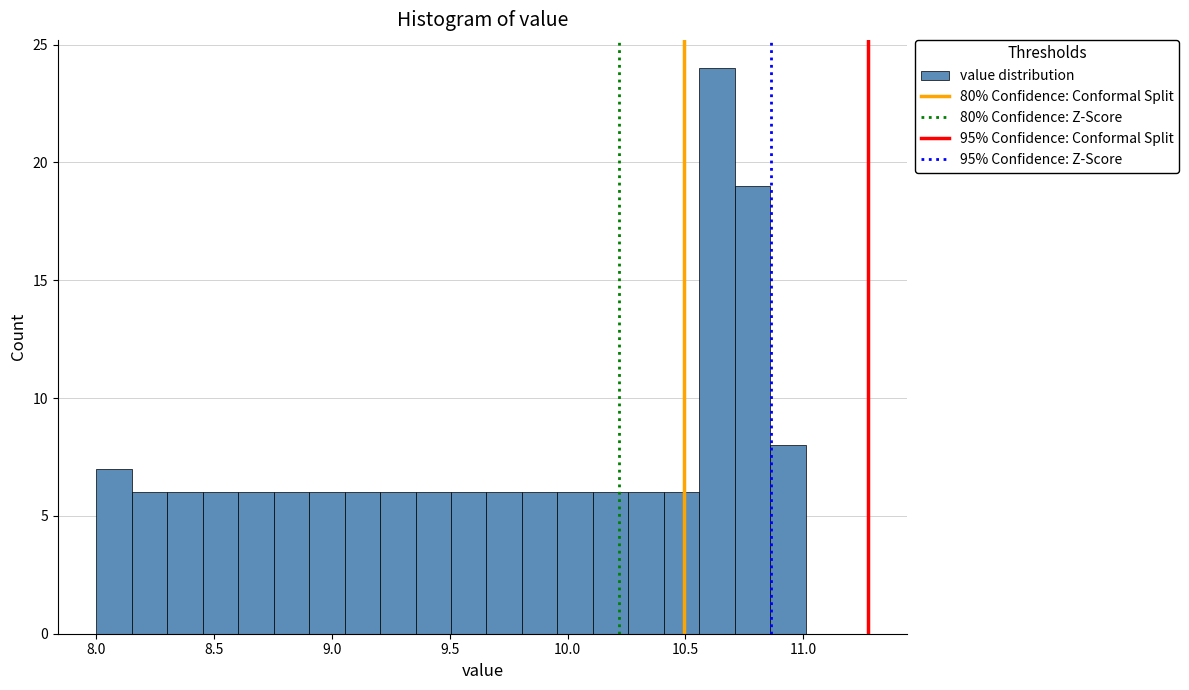

Around what value on the x-axis is the tallest bar? Give the approximate position of its centre, as read against the axis.

10.65